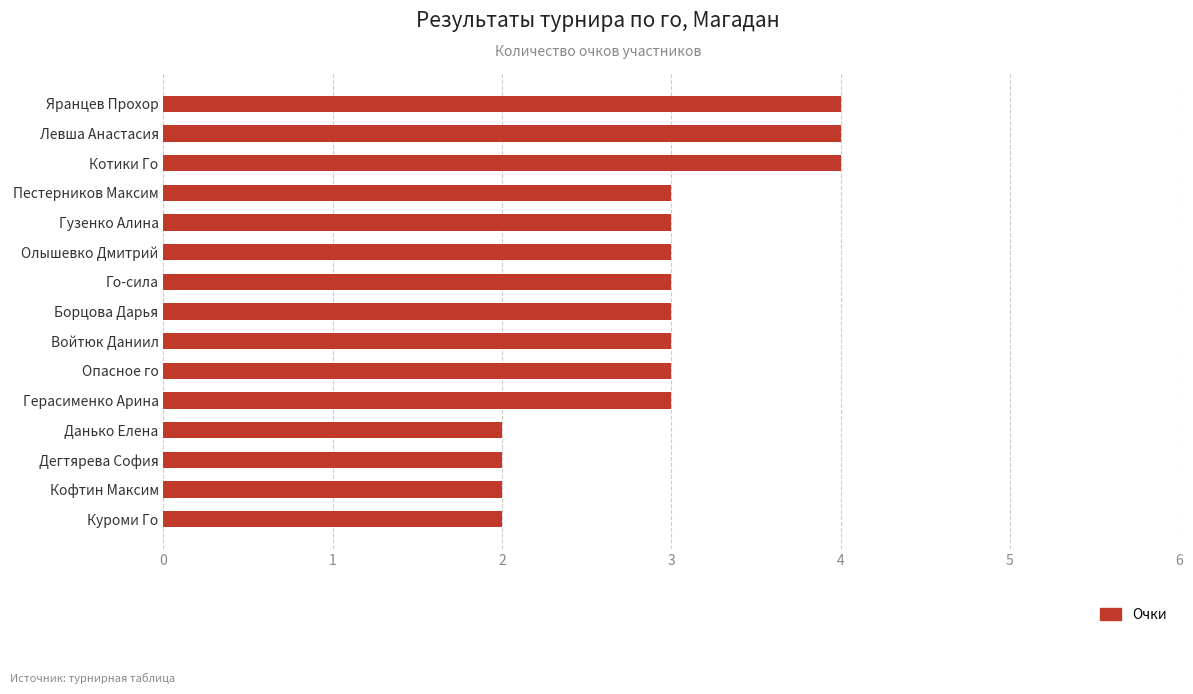

What is the change in value from Пестерников Максим to Левша Анастасия?

+1